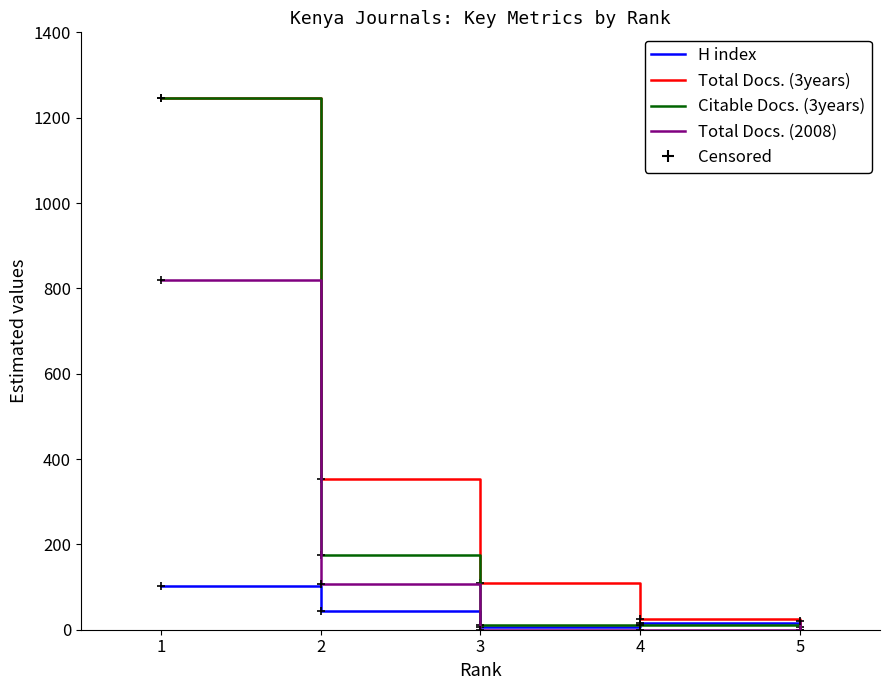

Rank the series by their average value, from highest to lowest.

Total Docs. (3years), Citable Docs. (3years), Total Docs. (2008), H index